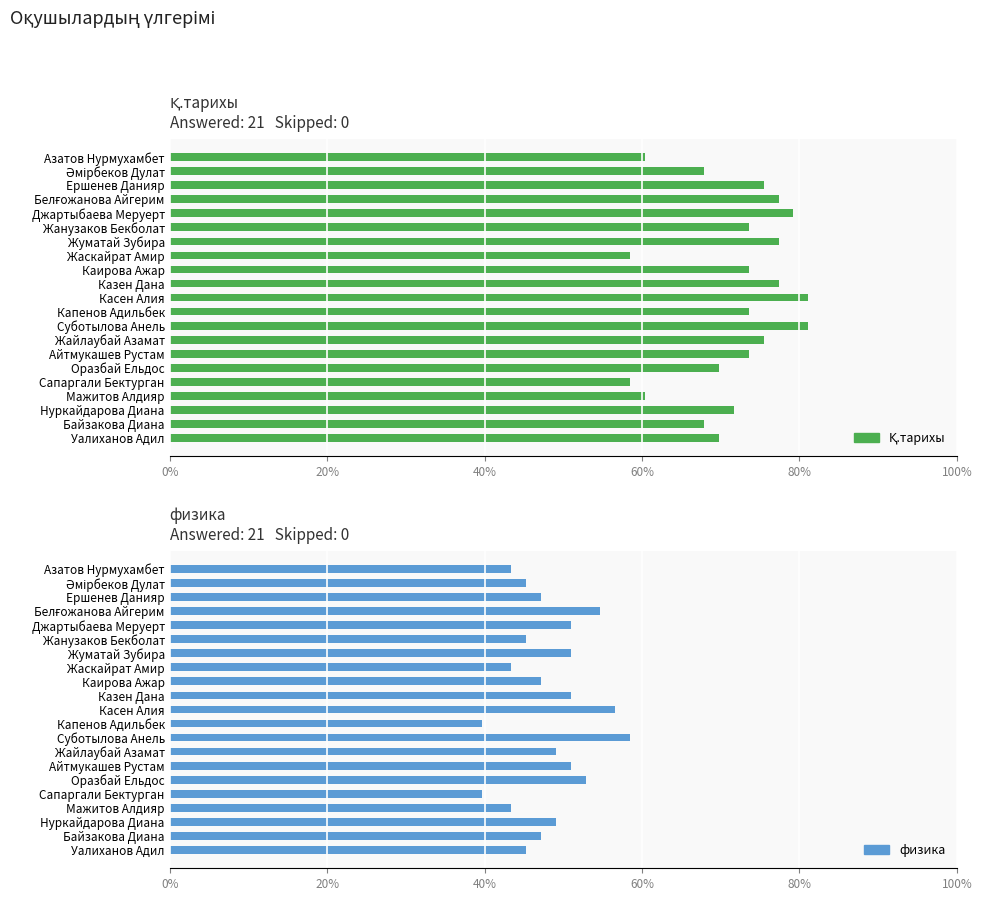

Reading right to left, extract all data points from this chart.

Қ.тарихы: 37	36	38	32	31	37	39	40	43	39	43	41	39	31	41	39	42	41	40	36	32
физика: 24	25	26	23	21	28	27	26	31	21	30	27	25	23	27	24	27	29	25	24	23